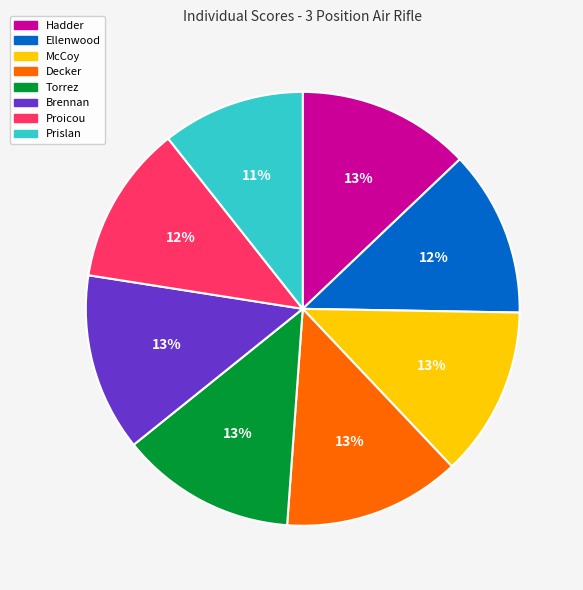

Does Decker account for over 50% of the chart?

No